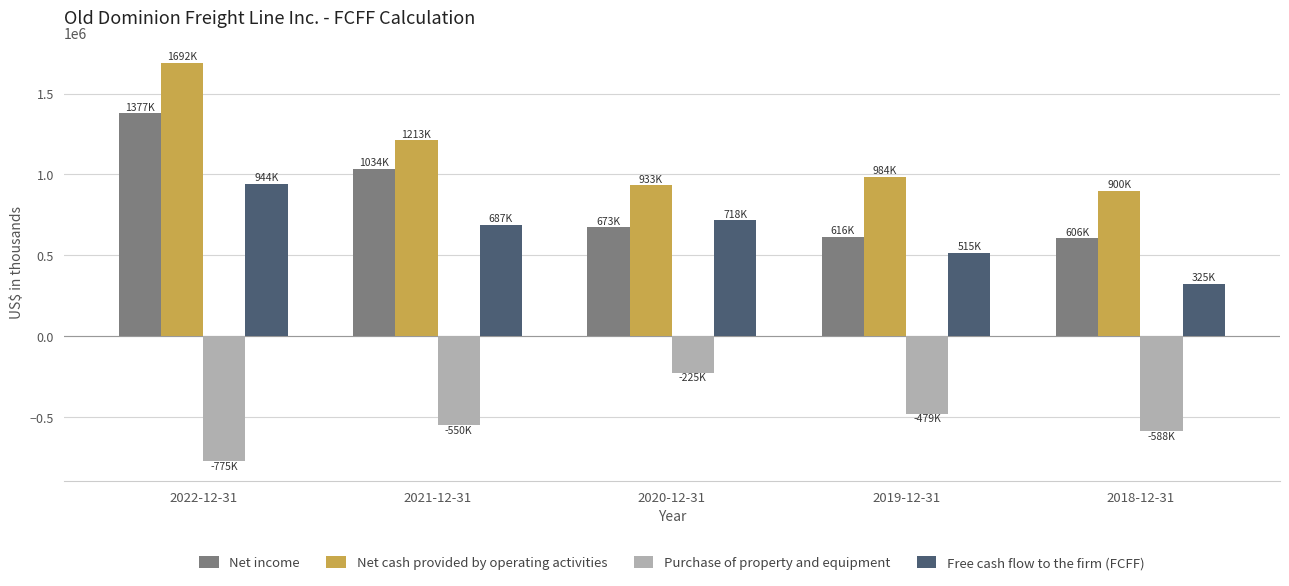

What is the lowest value of the Net cash provided by operating activities series?

900116